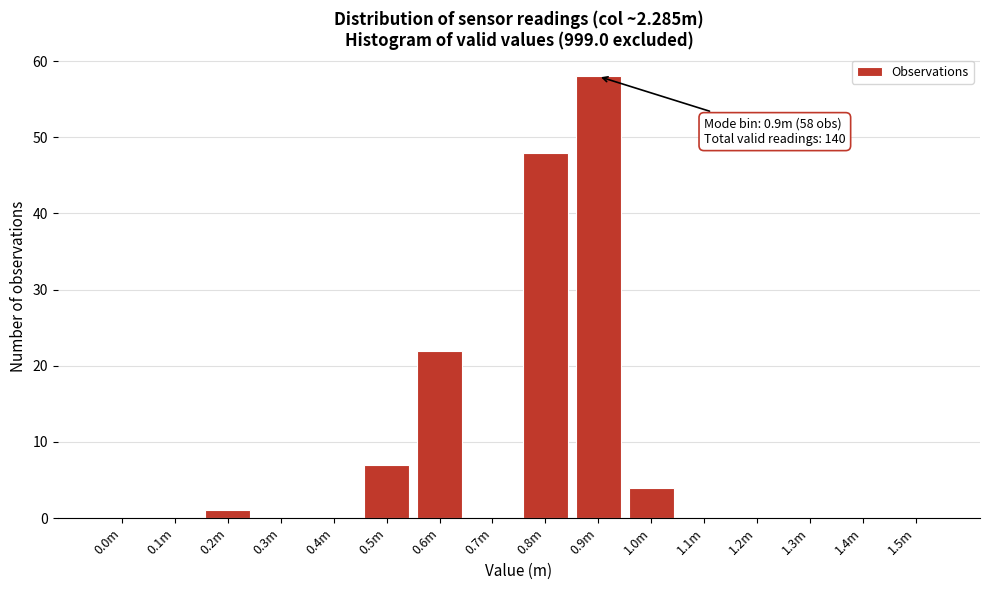

Reading right to left, transcribe all the data shown in this chart.

1.5m=0	1.4m=0	1.3m=0	1.2m=0	1.1m=0	1.0m=4	0.9m=58	0.8m=48	0.7m=0	0.6m=22	0.5m=7	0.4m=0	0.3m=0	0.2m=1	0.1m=0	0.0m=0